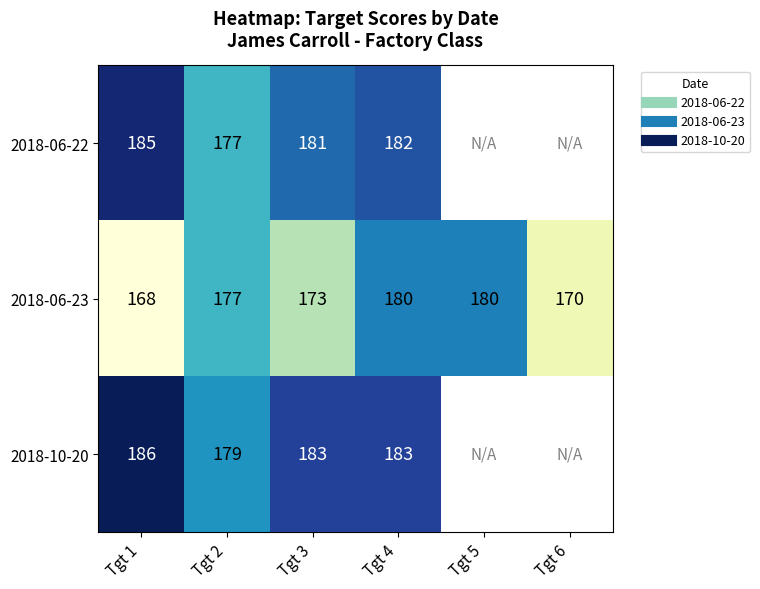

At how many categories does at least one series exceed 185?

1